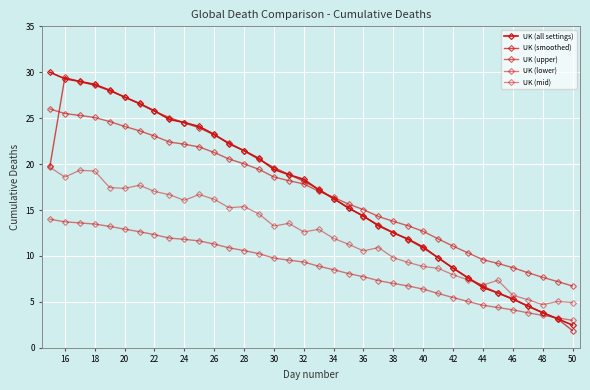

How many lines are shown in the chart?

5